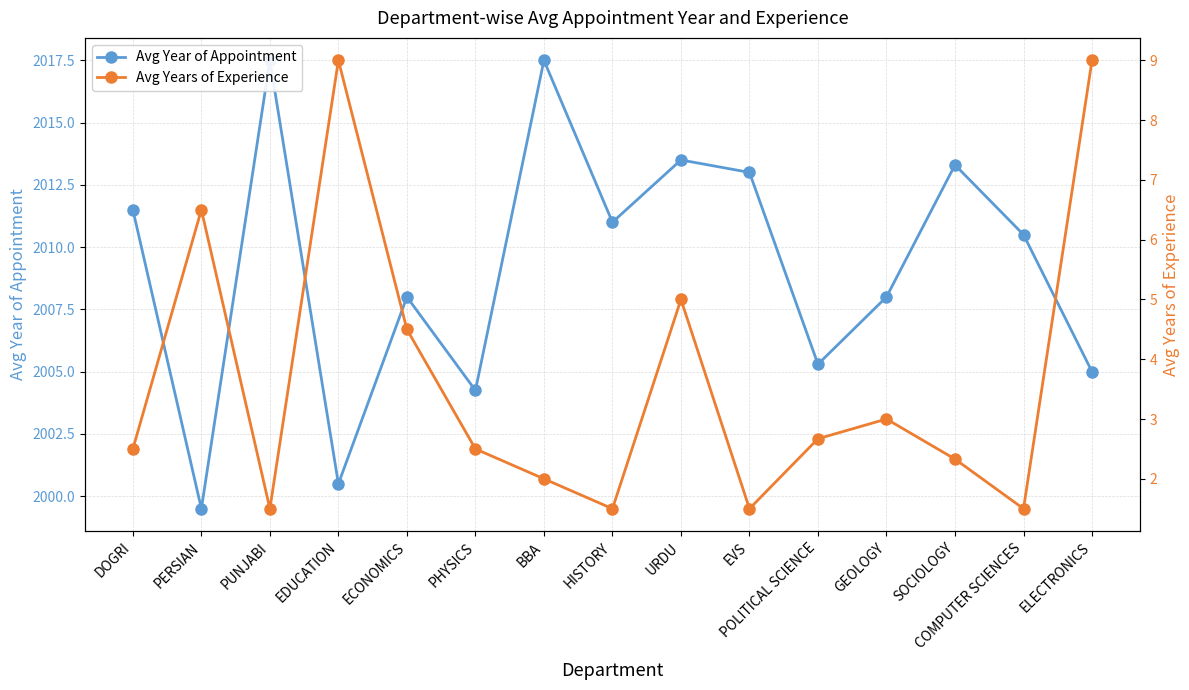

What is the sum of all Avg Years of Experience values?

55.0